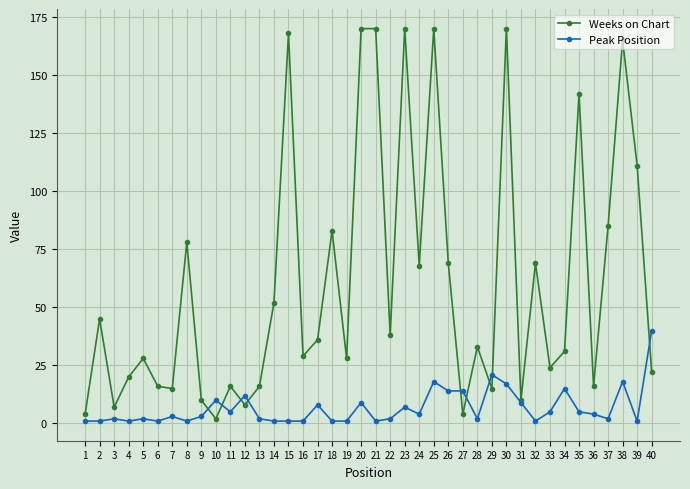

Rank the series at 9 from lowest to highest value.

Peak Position, Weeks on Chart